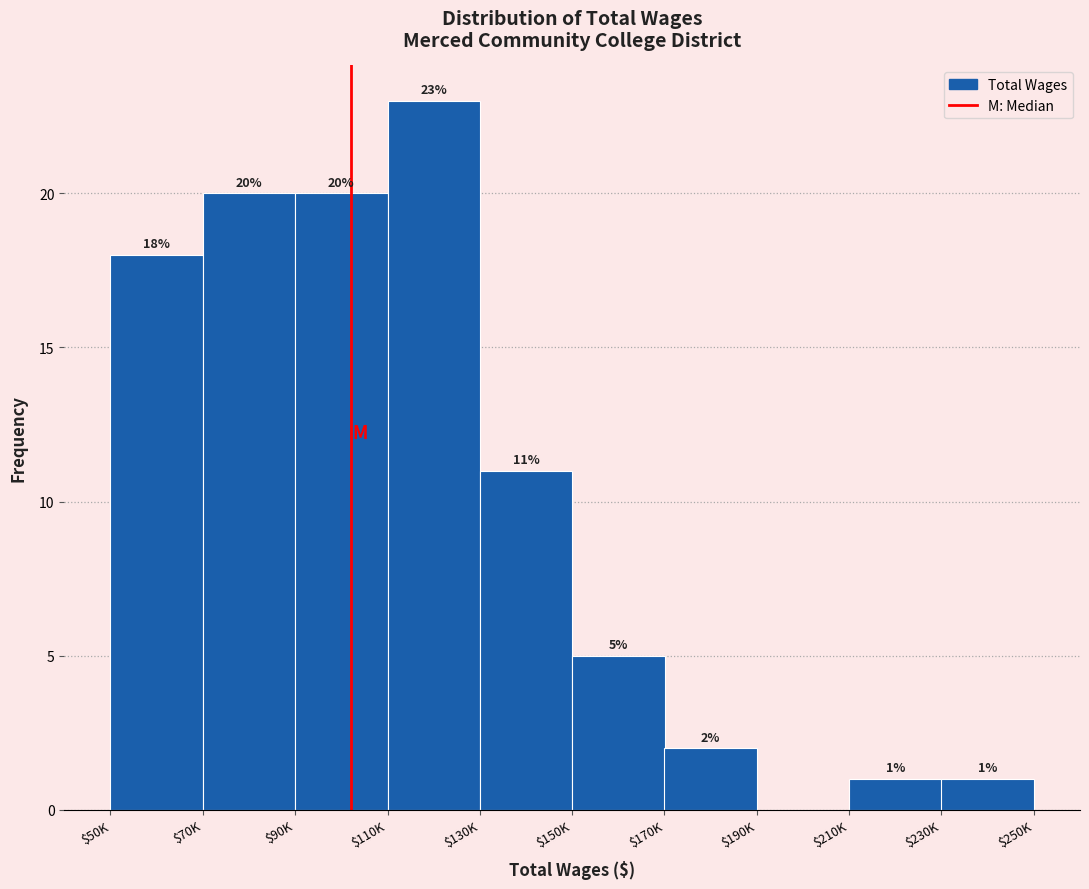

At which category does the chart reach its peak across all series?

$110K